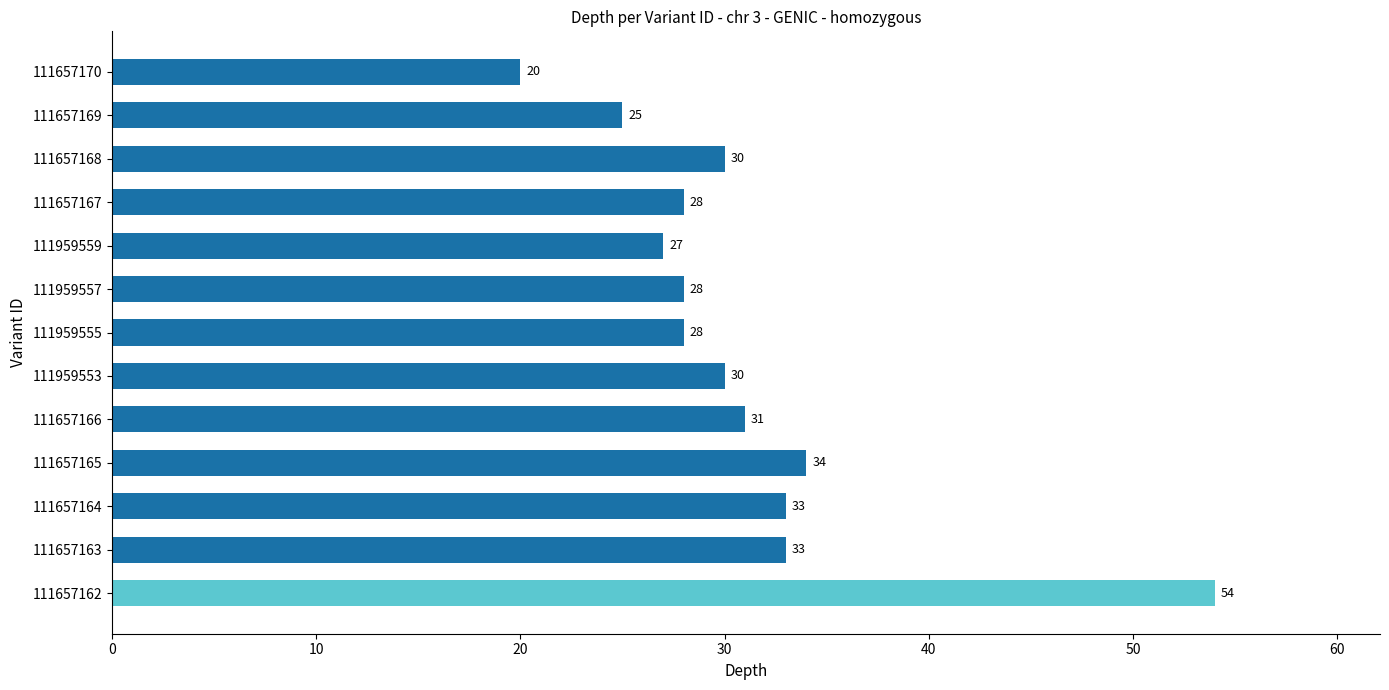

What is the average value?

31